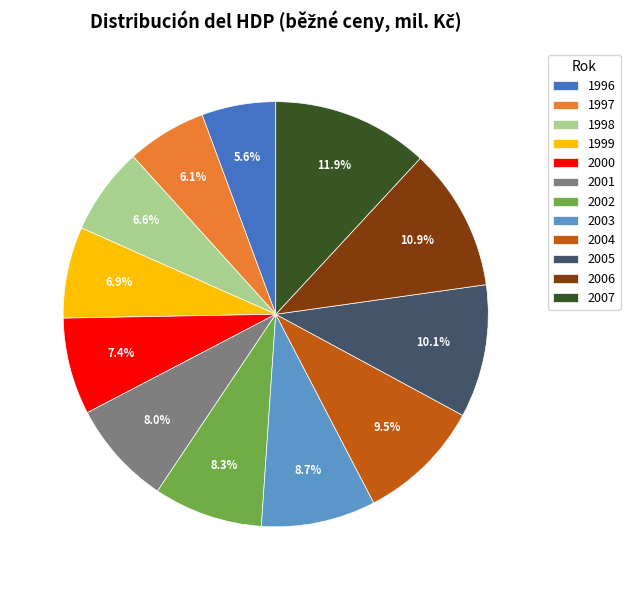

Approximately how many times larger is the value at 1997 compared to 2001?

0.8